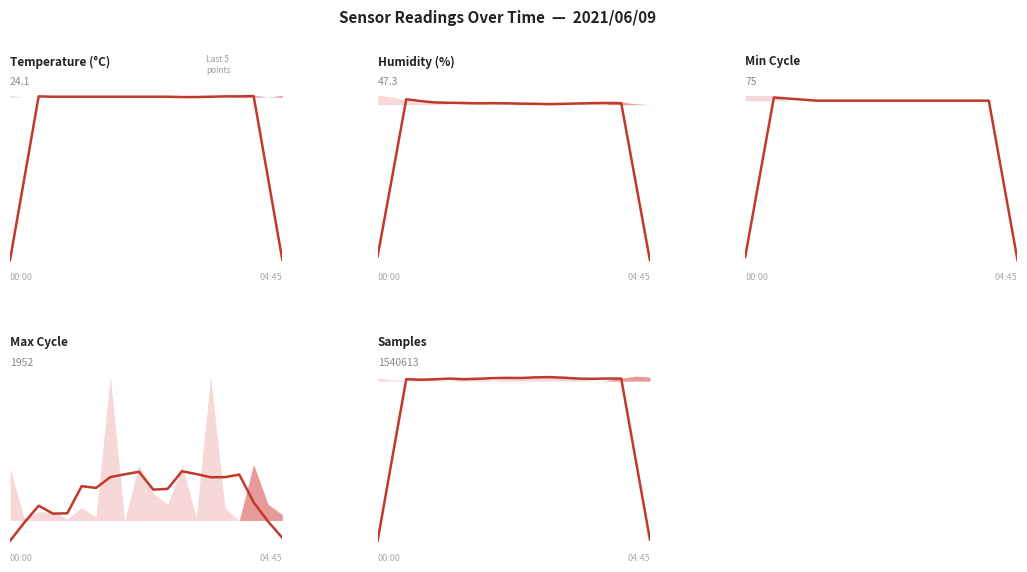

Where is the first local maximum for Humidity avg?

2